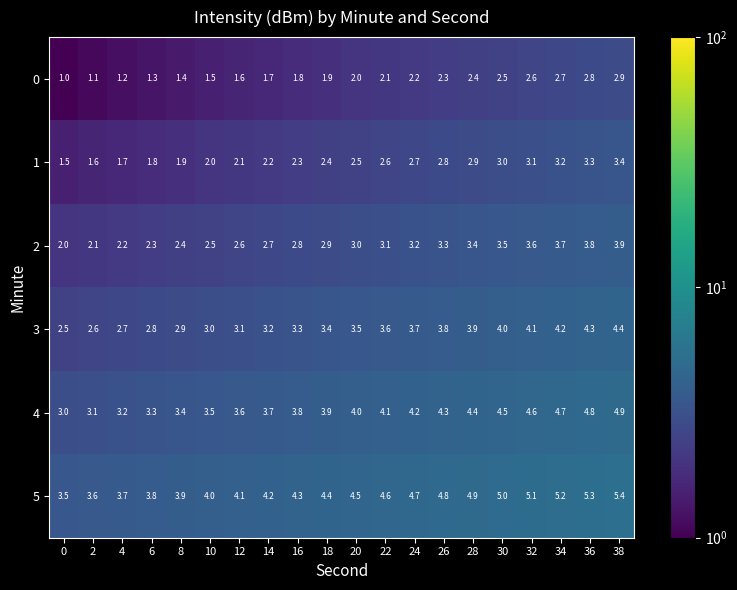

List the labels in order of 1 value, largest first.

38, 36, 34, 32, 30, 28, 26, 24, 22, 20, 18, 16, 14, 12, 10, 8, 6, 4, 2, 0